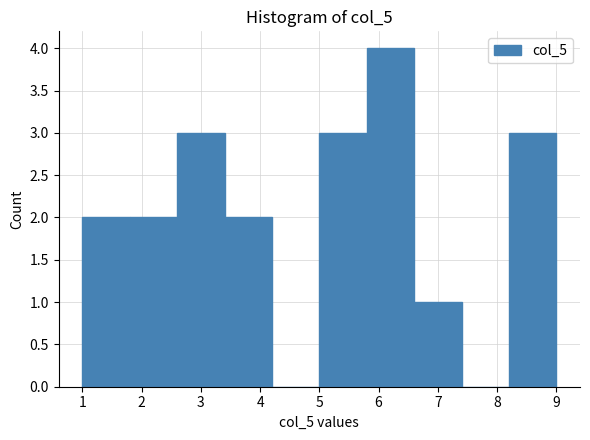

Over which range of the x-axis is the bar tallest?

5.8 to 6.6